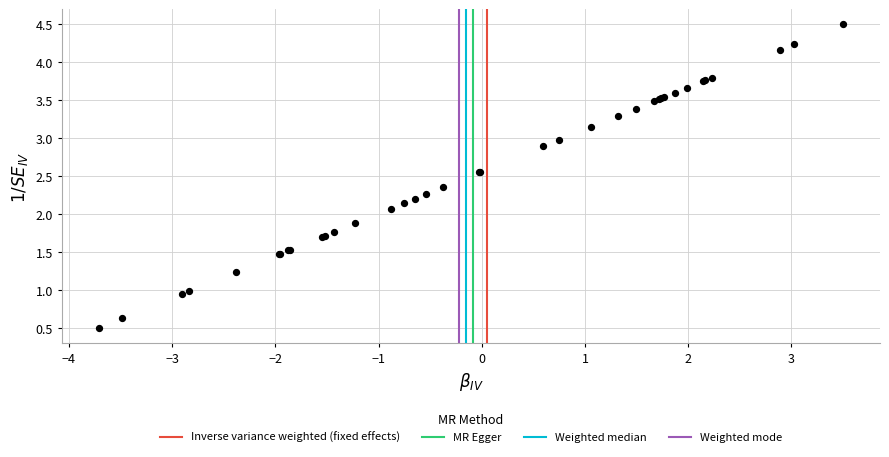

What Y value in the scatter plot is closest to 2?

2.1